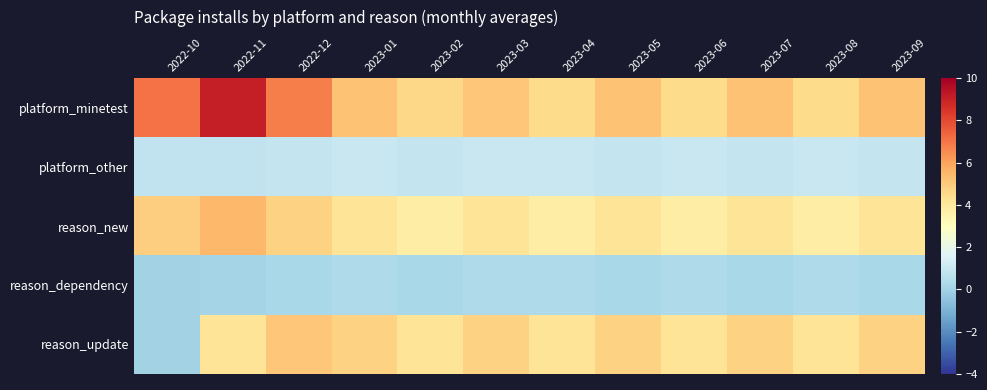

Which series has the widest spread of values?

reason_update